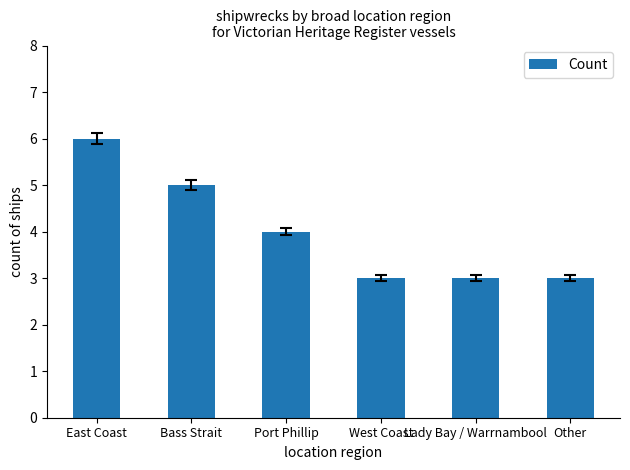

Reading right to left, list all the values displayed in this chart.

3	3	3	4	5	6